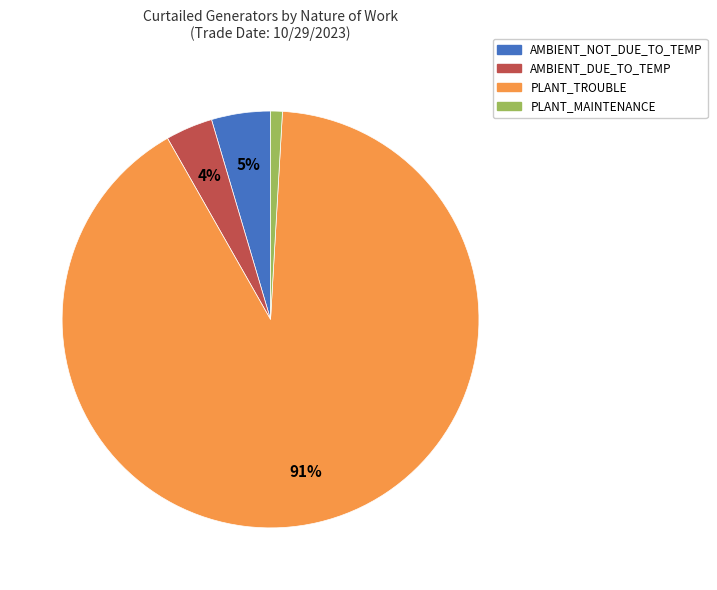

How many segments does this pie chart have?

4